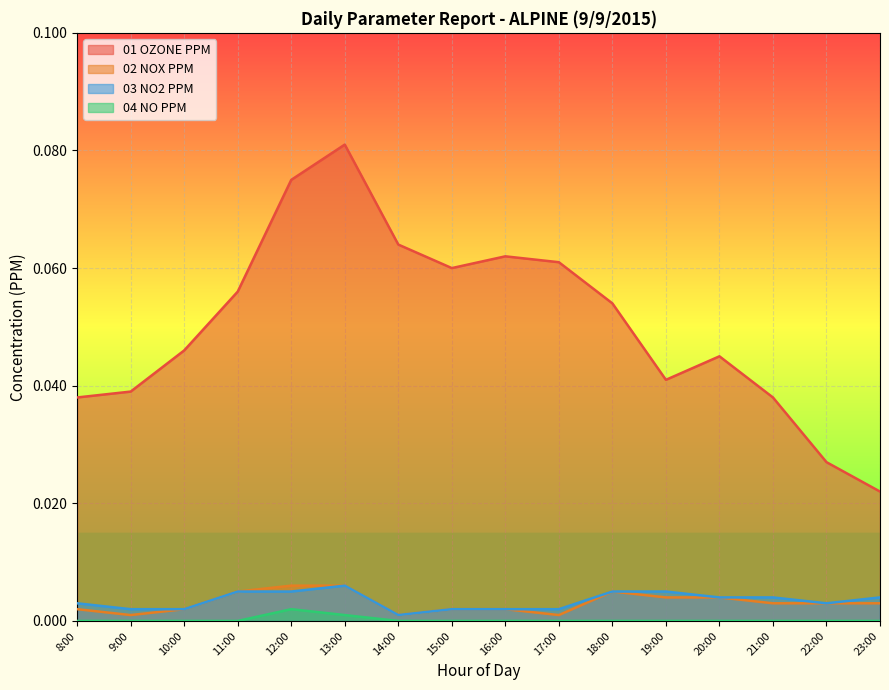

At how many categories does at least one series exceed 0?

16